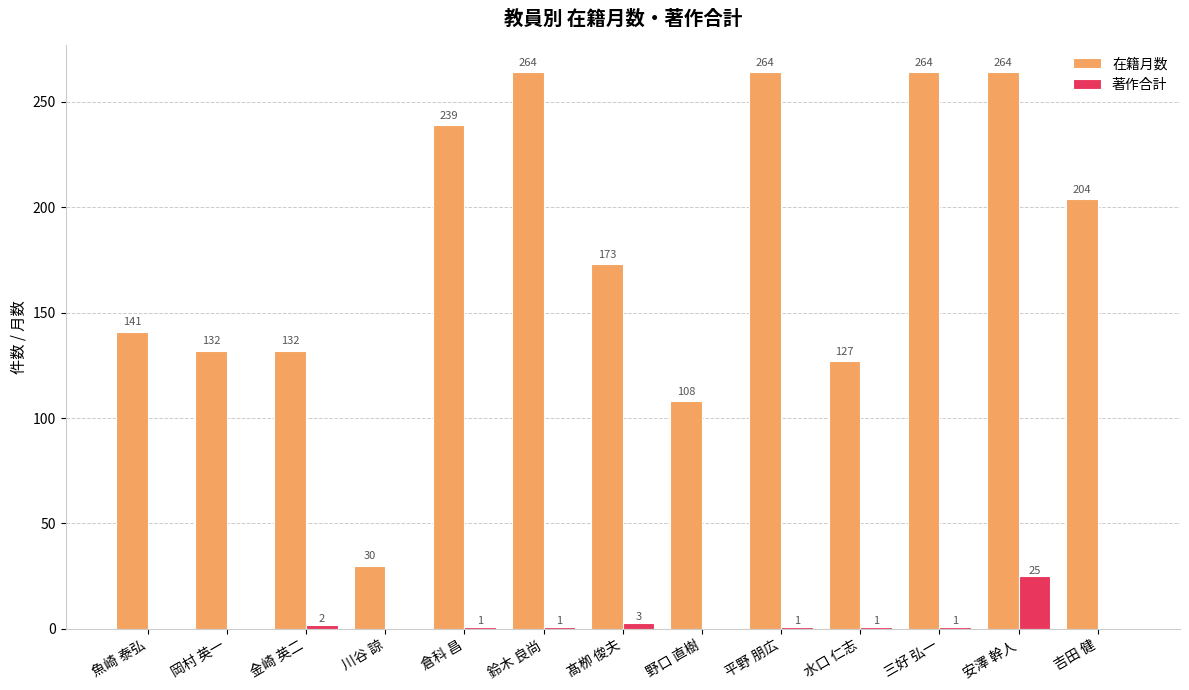

What is the sum of the 著作合計 values at 安澤 幹人 and 髙栁 俊夫?

28